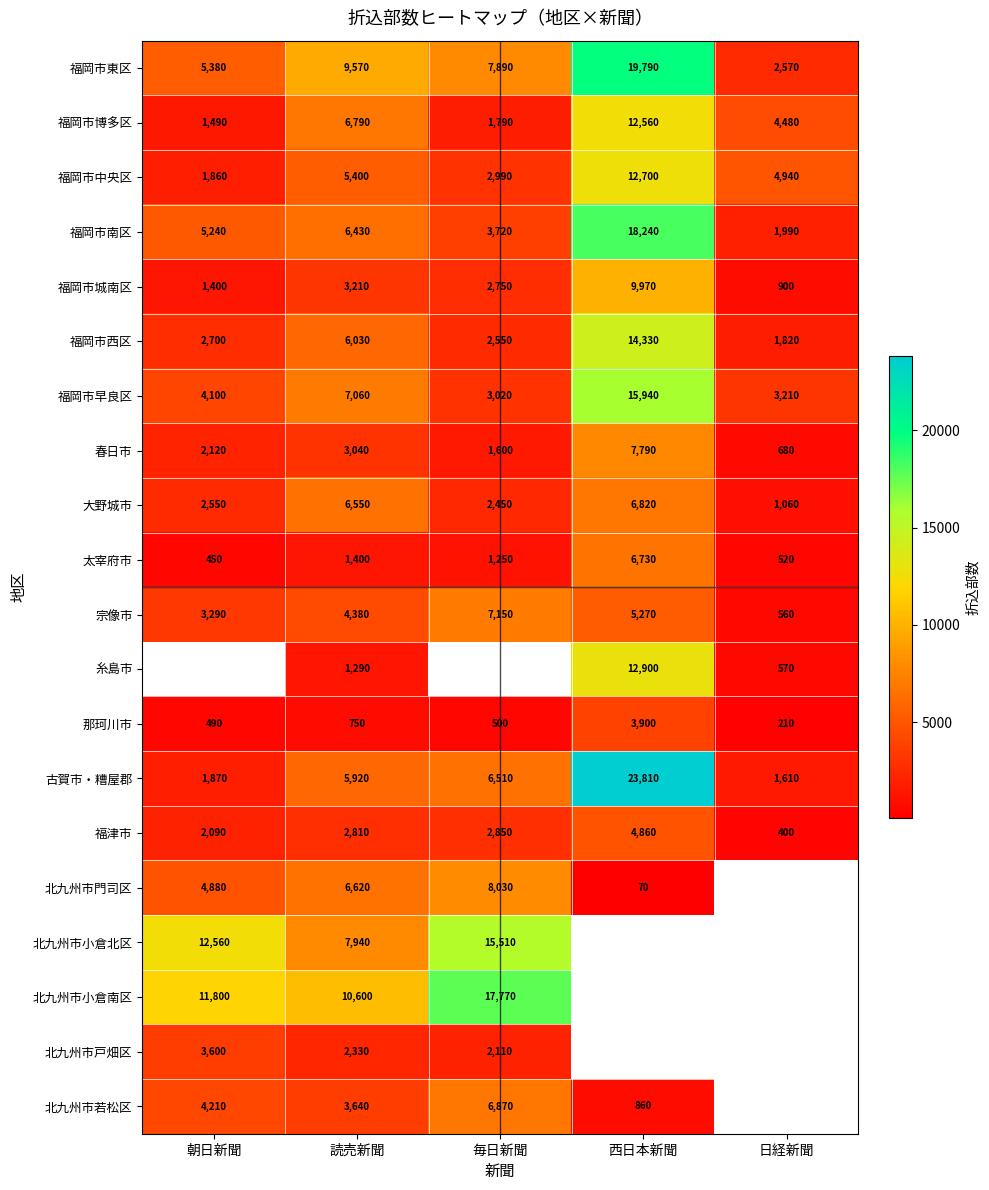

The 北九州市門司区 series shows 10404.7 at 読売新聞. True or false?

False